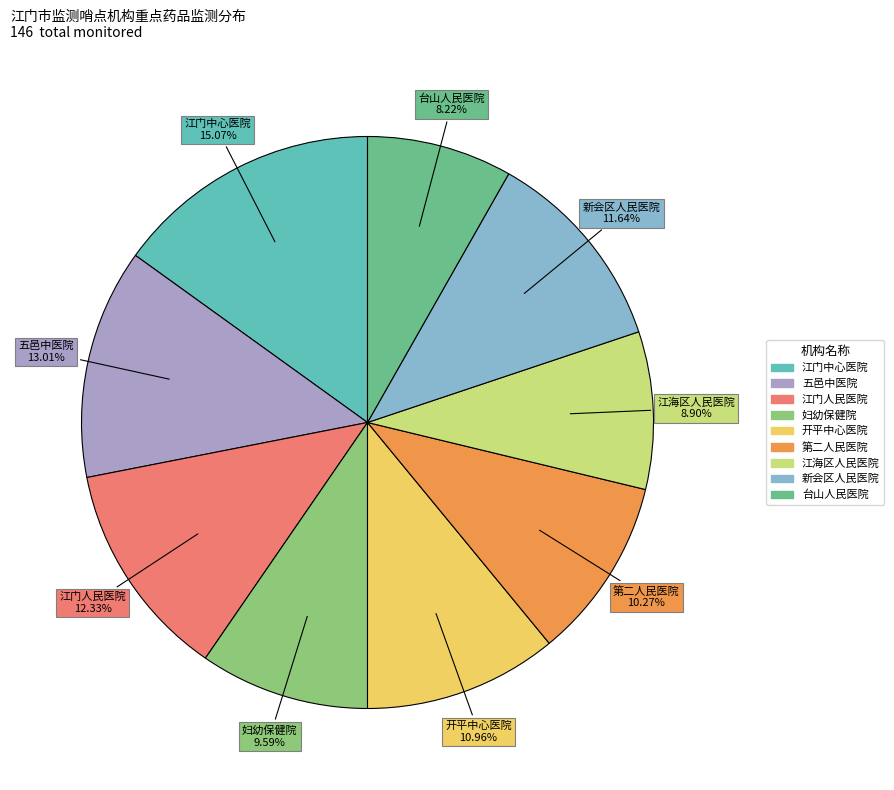

How many segments does this pie chart have?

9